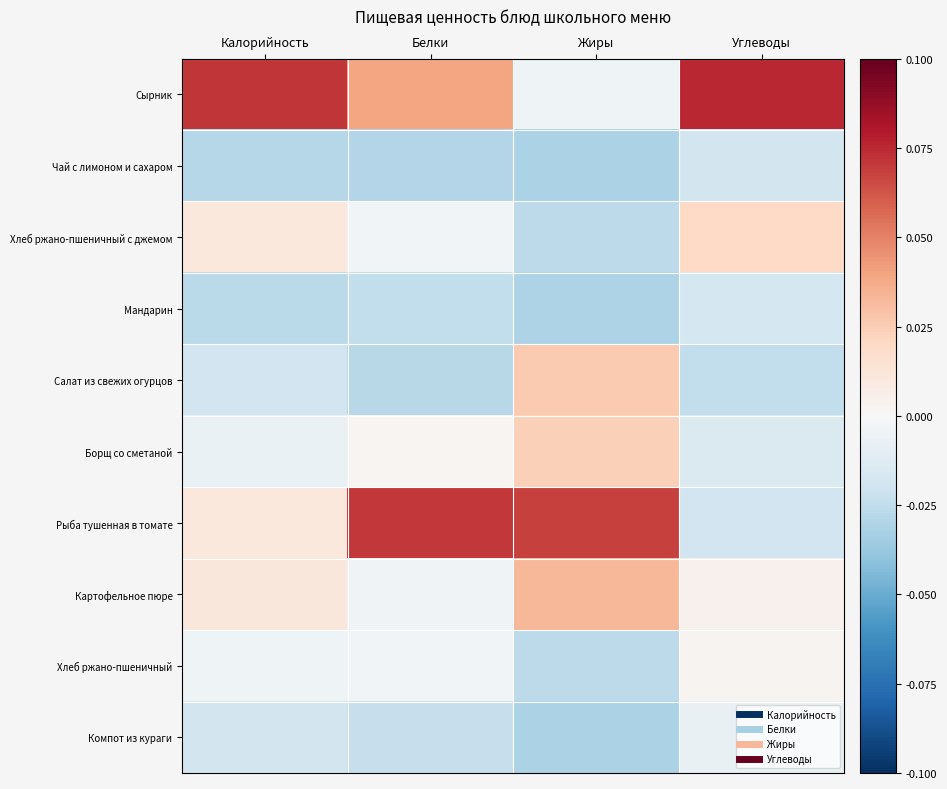

Rank the series by their maximum value, from lowest to highest.

Чай с лимоном и сахаром, Мандарин, Компот из кураги, Хлеб ржано-пшеничный, Хлеб ржано-пшеничный с джемом, Борщ со сметаной, Салат из свежих огурцов, Картофельное пюре, Рыба тушенная в томате, Сырник